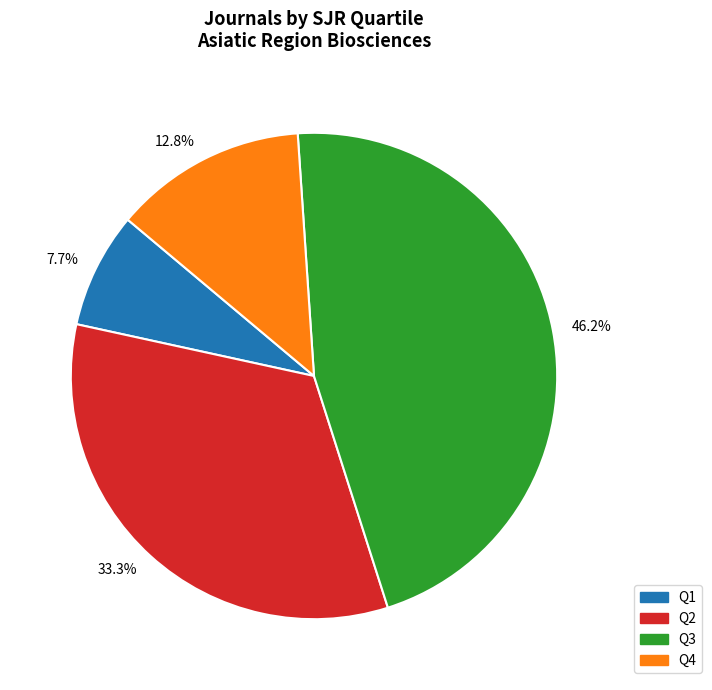

How much of the chart is everything except 7.7%?

92.3%